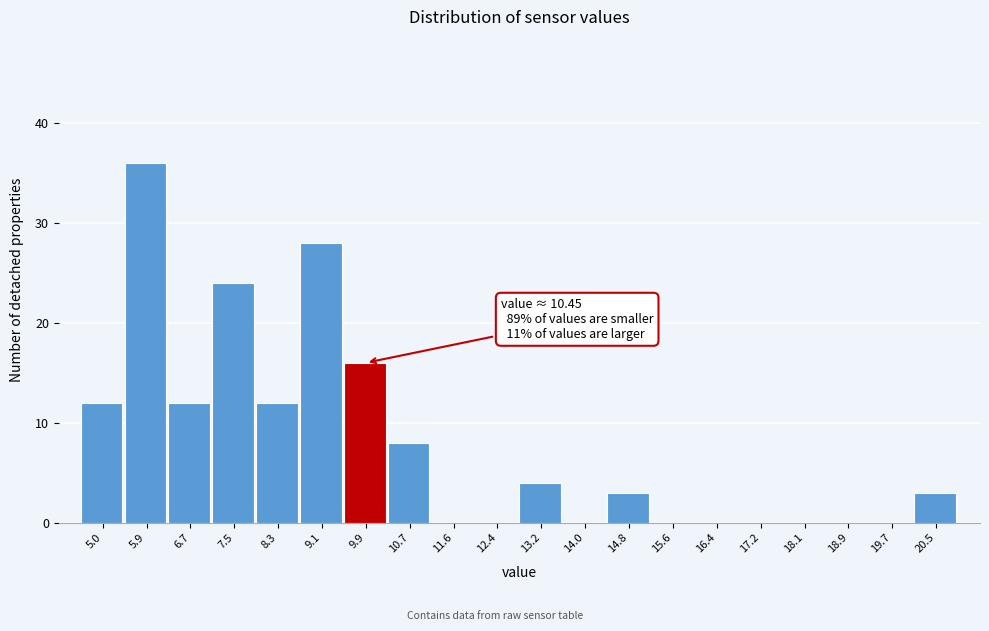

Reading left to right, extract all data points from this chart.

5.0=12	5.9=36	6.7=12	7.5=24	8.3=12	9.1=28	9.9=16	10.7=8	11.6=0	12.4=0	13.2=4	14.0=0	14.8=3	15.6=0	16.4=0	17.2=0	18.1=0	18.9=0	19.7=0	20.5=3